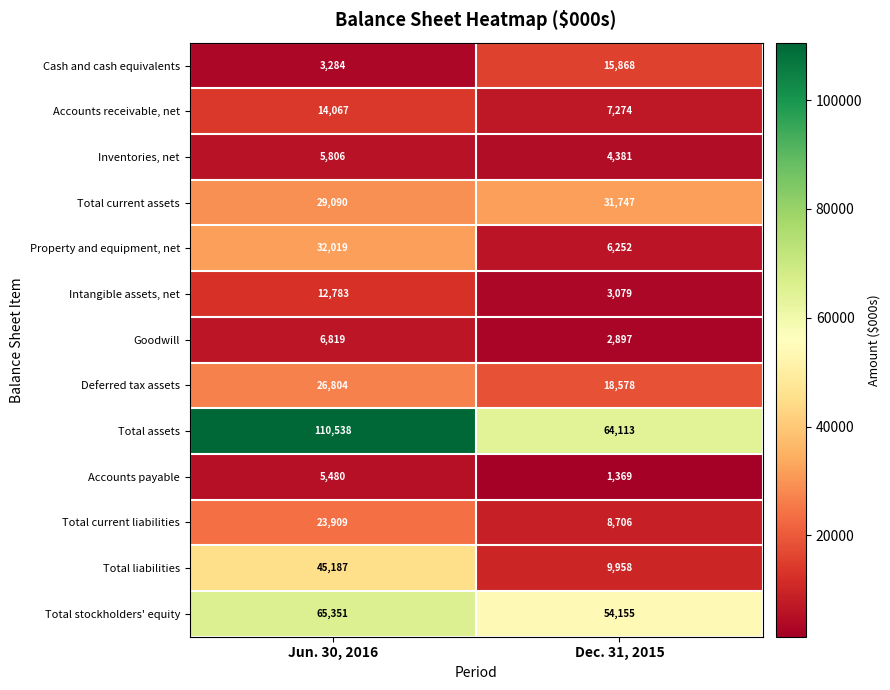

How many categories are shown in the chart?

2